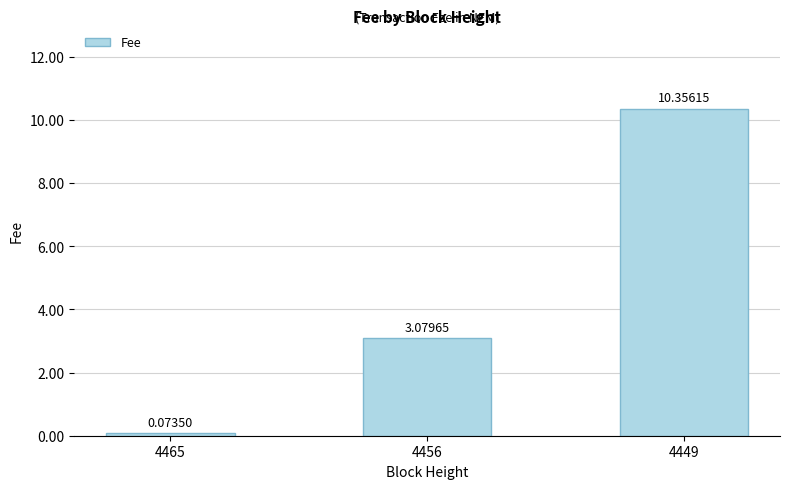

Rank the categories by value from lowest to highest.

4465, 4456, 4449